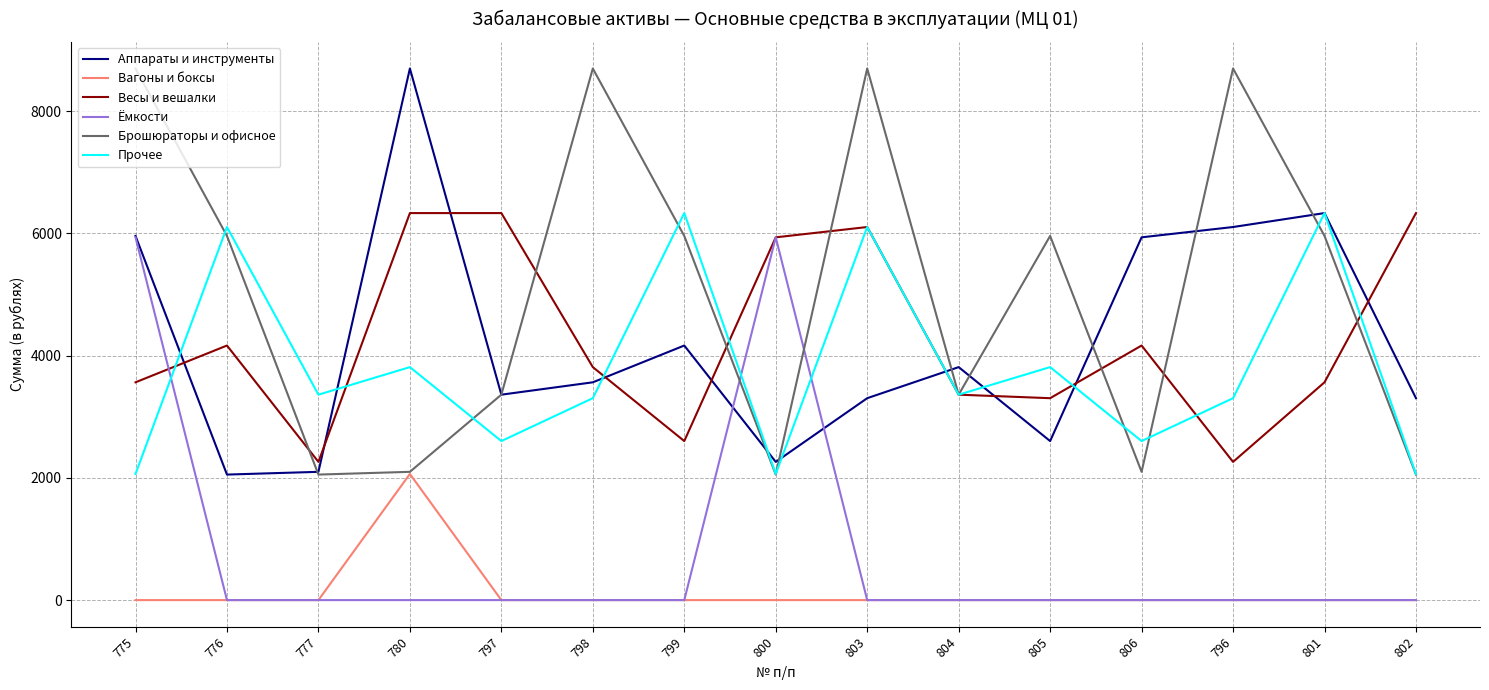

What is the maximum value shown in the chart?

8700.0